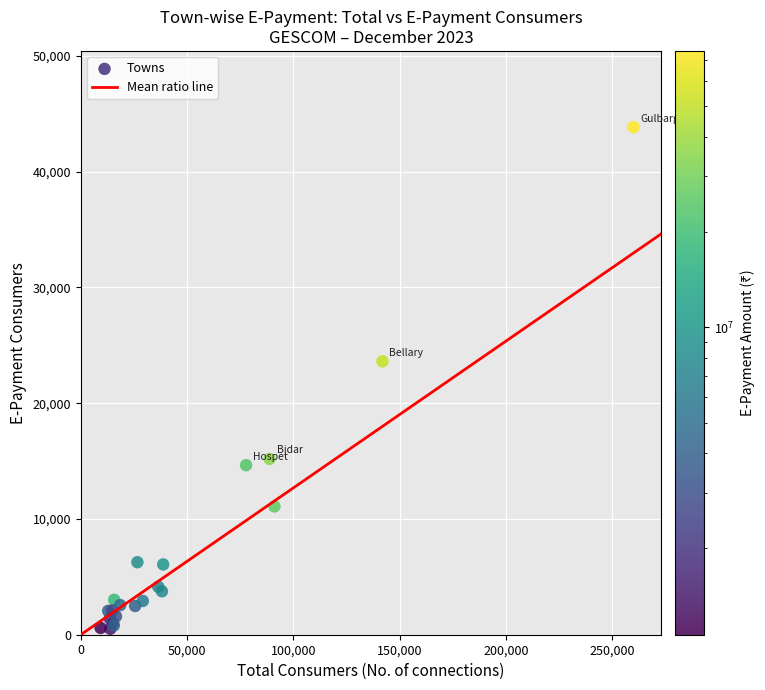

What Y value in the scatter plot is closest to 22180?

23615